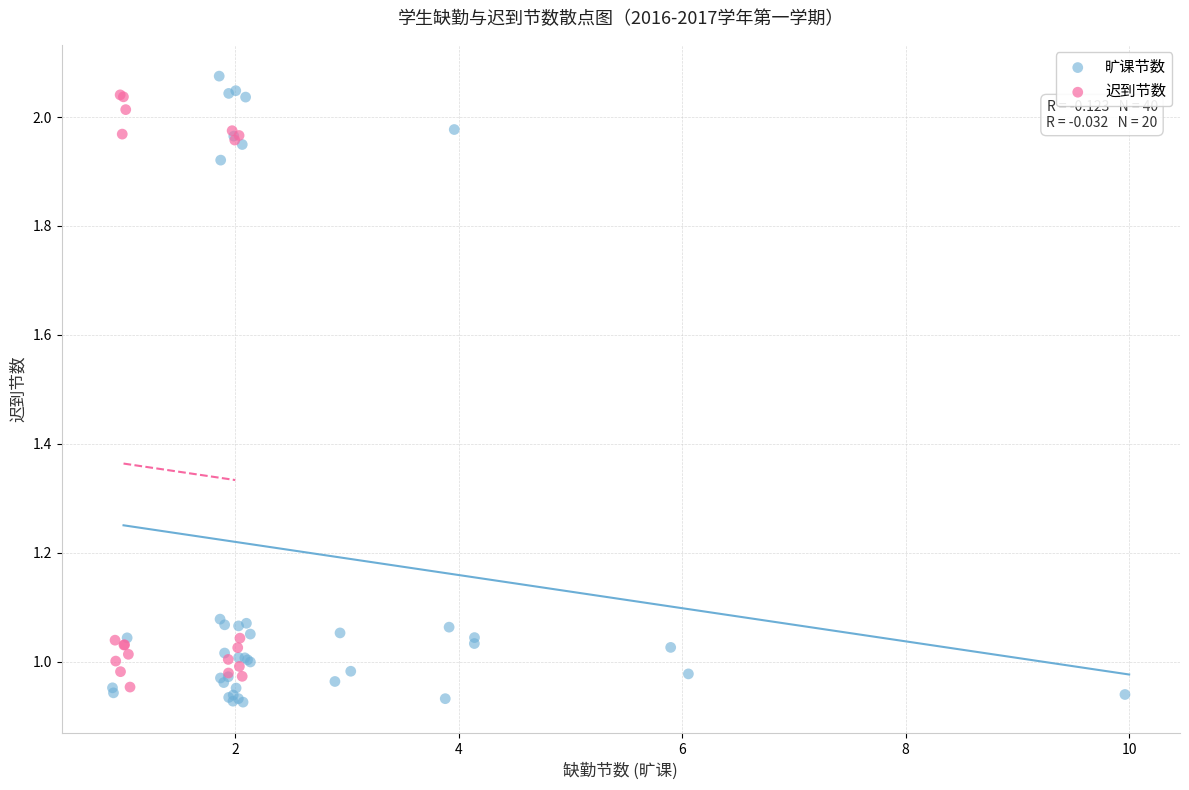

Which series has the widest spread of Y values?

旷课节数